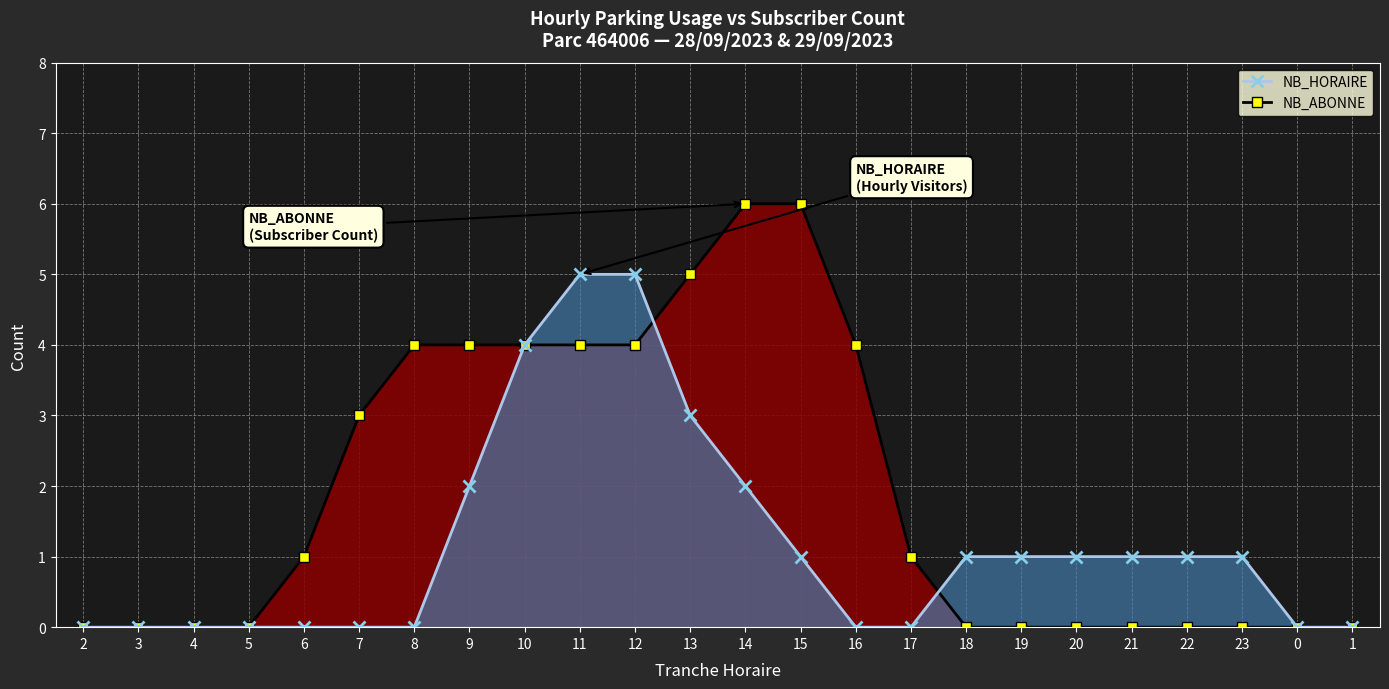

Is the value of NB_ABONNE at 23 greater than the value of NB_HORAIRE at 15?

No